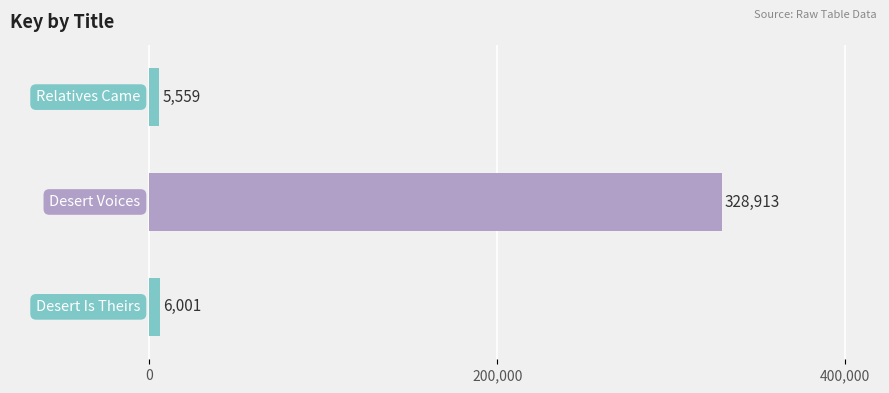

What is the difference between the maximum and second lowest values?

322912